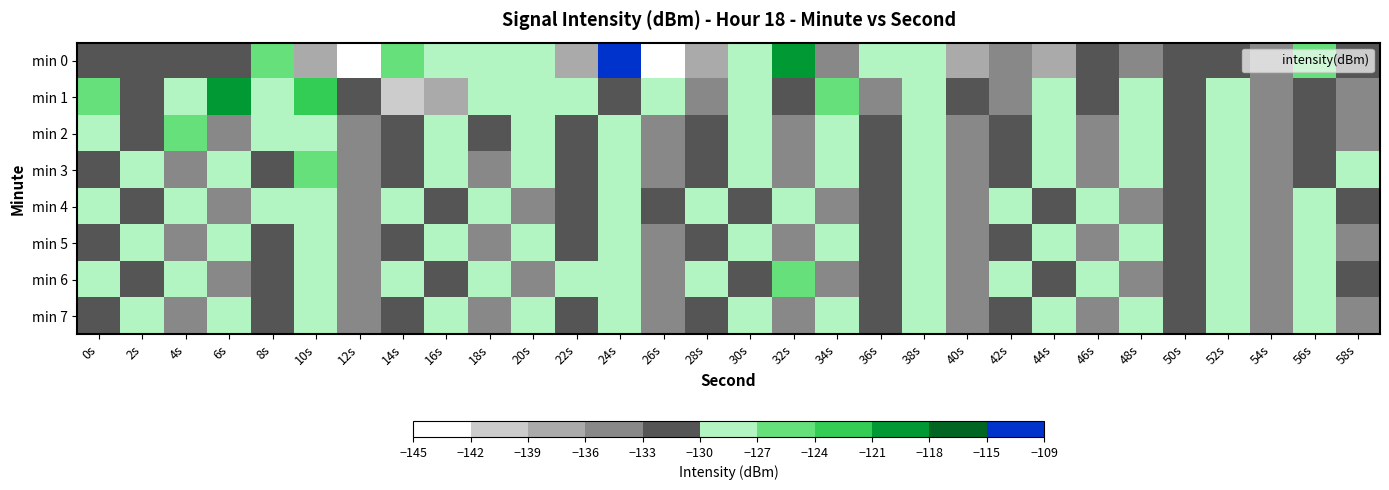

Reading left to right, transcribe all the data shown in this chart.

min 0: 0s=-131.5	2s=-130.3	4s=-130.4	6s=-132.3	8s=-124.3	10s=-136.2	12s=-144.8	14s=-125.8	16s=-128.7	18s=-129.6	20s=-128.0	22s=-137.2	24s=-109.1	26s=-142.1	28s=-137.2	30s=-129.6	32s=-119.7	34s=-135.2	36s=-127.4	38s=-129.8	40s=-137.4	42s=-135.4	44s=-136.1	46s=-131.4	48s=-135.2	50s=-130.7	52s=-131.1	54s=-135.2	56s=-125.5	58s=-132.6
min 1: 0s=-125.7	2s=-130.1	4s=-127.7	6s=-120.3	8s=-129.4	10s=-123.8	12s=-131.8	14s=-139.5	16s=-136.2	18s=-128.7	20s=-130.0	22s=-128.5	24s=-132.1	26s=-127.3	28s=-135.6	30s=-129.8	32s=-131.2	34s=-126.4	36s=-133.7	38s=-128.9	40s=-130.5	42s=-134.2	44s=-127.8	46s=-131.6	48s=-129.3	50s=-132.8	52s=-128.1	54s=-135.4	56s=-130.9	58s=-133.5
min 2: 0s=-128.3	2s=-131.7	4s=-126.5	6s=-133.2	8s=-129.8	10s=-127.4	12s=-134.6	14s=-130.1	16s=-128.7	18s=-132.5	20s=-129.2	22s=-131.8	24s=-127.6	26s=-133.9	28s=-130.4	30s=-128.0	32s=-135.1	34s=-129.6	36s=-132.3	38s=-127.9	40s=-134.8	42s=-130.7	44s=-128.4	46s=-133.1	48s=-129.5	50s=-132.0	52s=-127.2	54s=-134.3	56s=-130.8	58s=-133.6
min 3: 0s=-132.1	2s=-129.4	4s=-135.8	6s=-128.6	8s=-131.3	10s=-127.0	12s=-134.5	14s=-130.2	16s=-128.8	18s=-133.4	20s=-129.1	22s=-132.7	24s=-127.5	26s=-135.3	28s=-130.6	30s=-128.2	32s=-134.0	34s=-129.7	36s=-132.4	38s=-127.8	40s=-135.6	42s=-130.3	44s=-128.5	46s=-133.8	48s=-129.3	50s=-132.6	52s=-127.3	54s=-134.9	56s=-130.5	58s=-128.9
min 4: 0s=-129.0	2s=-132.8	4s=-127.4	6s=-134.2	8s=-130.0	10s=-128.6	12s=-133.5	14s=-129.2	16s=-131.9	18s=-127.7	20s=-134.4	22s=-130.1	24s=-128.3	26s=-133.0	28s=-129.6	30s=-132.2	32s=-127.1	34s=-134.7	36s=-130.4	38s=-128.8	40s=-133.3	42s=-129.5	44s=-132.1	46s=-127.6	48s=-134.6	50s=-130.3	52s=-128.7	54s=-133.8	56s=-129.4	58s=-132.5
min 5: 0s=-131.0	2s=-128.3	4s=-133.9	6s=-129.7	8s=-132.4	10s=-127.2	12s=-134.8	14s=-130.5	16s=-128.1	18s=-133.6	20s=-129.3	22s=-132.0	24s=-127.8	26s=-135.2	28s=-130.7	30s=-128.4	32s=-134.1	34s=-129.8	36s=-132.5	38s=-127.3	40s=-135.0	42s=-130.2	44s=-128.6	46s=-133.4	48s=-129.1	50s=-131.7	52s=-127.5	54s=-134.5	56s=-130.0	58s=-133.2
min 6: 0s=-128.9	2s=-132.7	4s=-127.3	6s=-134.3	8s=-130.1	10s=-128.5	12s=-133.6	14s=-129.0	16s=-131.8	18s=-127.6	20s=-134.5	22s=-130.0	24s=-128.2	26s=-133.1	28s=-129.5	30s=-132.3	32s=-127.0	34s=-134.8	36s=-130.3	38s=-128.7	40s=-133.2	42s=-129.4	44s=-132.0	46s=-127.5	48s=-134.7	50s=-130.2	52s=-128.6	54s=-133.7	56s=-129.3	58s=-132.6
min 7: 0s=-131.1	2s=-128.4	4s=-134.0	6s=-129.8	8s=-132.3	10s=-127.2	12s=-134.9	14s=-130.4	16s=-128.0	18s=-133.5	20s=-129.2	22s=-132.1	24s=-127.7	26s=-135.1	28s=-130.6	30s=-128.3	32s=-134.2	34s=-129.7	36s=-132.4	38s=-127.4	40s=-135.0	42s=-130.1	44s=-128.5	46s=-133.3	48s=-129.0	50s=-131.8	52s=-127.4	54s=-134.4	56s=-130.0	58s=-133.1